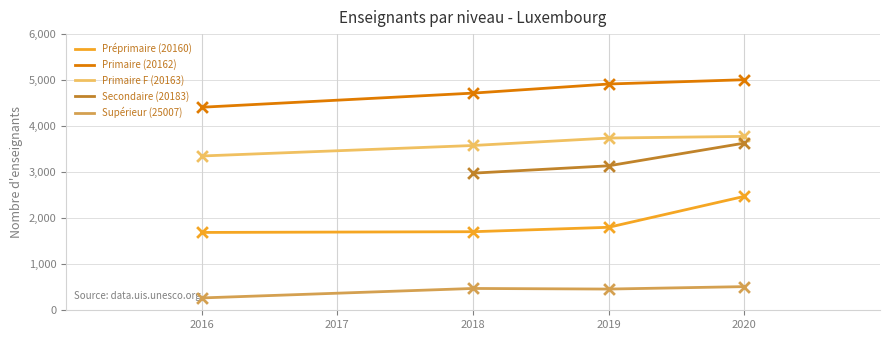

What are all the series names shown in the legend?

Préprimaire (20160), Primaire (20162), Primaire F (20163), Secondaire (20183), Supérieur (25007)